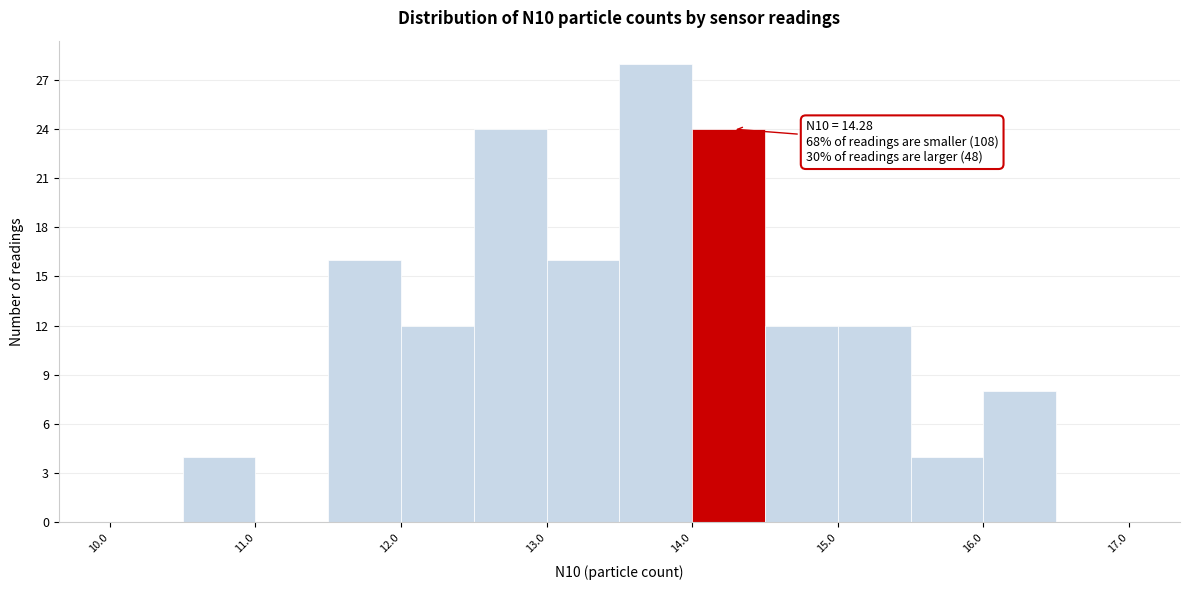

Which range on the x-axis has the tallest bar?

13.5 to 14.0